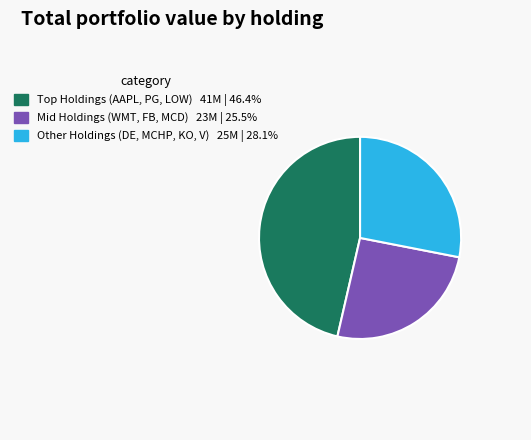

Does any single category account for the majority?

No